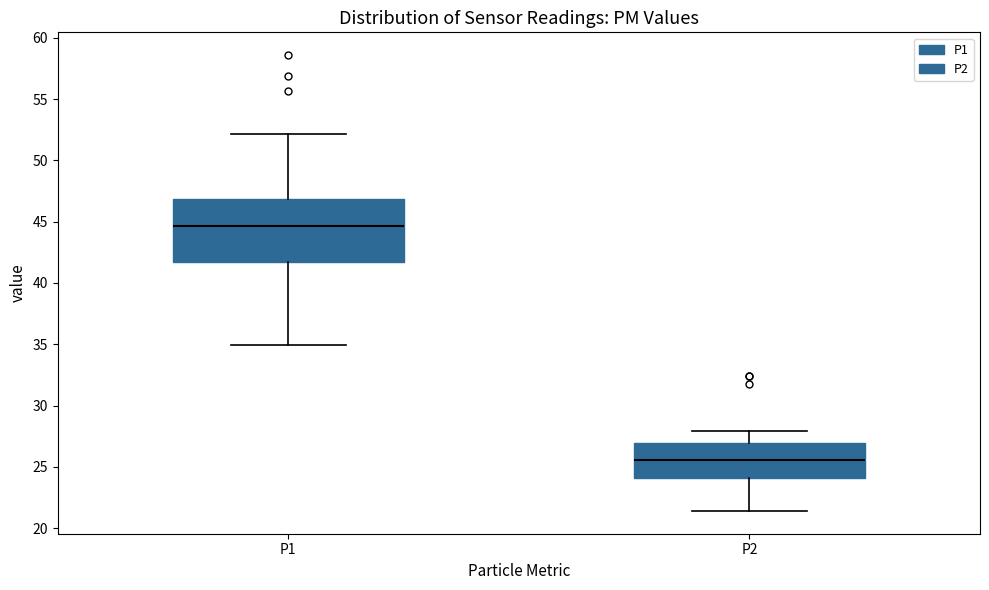

Reading left to right, transcribe this box plot: for each box, give where its median line is, the range the box spans, and where its two whiskers end, as read against the y-axis. The values are not printed on the chart, so give them approximately, as read against the axis.

P1: median 44.5, box 41.5 to 47.0, whiskers 35.0 to 52.0
P2: median 25.5, box 24.0 to 27.0, whiskers 21.5 to 28.0